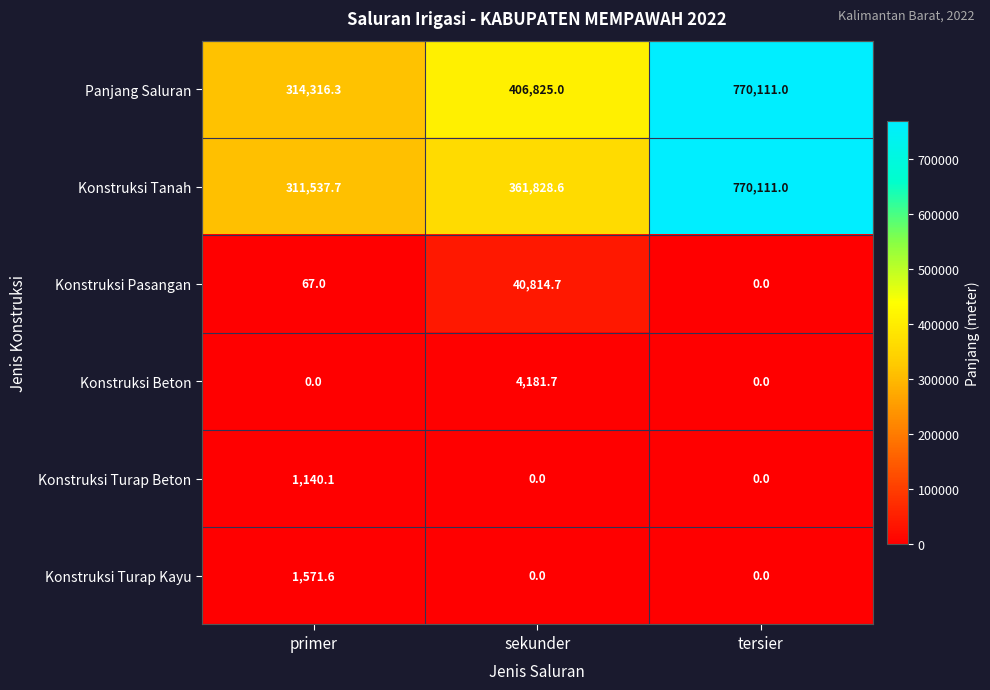

Reading left to right, list all the values displayed in this chart.

Panjang Saluran: primer=314316.3	sekunder=406825.0	tersier=770111.0
Konstruksi Tanah: primer=311537.7	sekunder=361828.6	tersier=770111.0
Konstruksi Pasangan: primer=67.0	sekunder=40814.7	tersier=0.0
Konstruksi Beton: primer=0.0	sekunder=4181.7	tersier=0.0
Konstruksi Turap Beton: primer=1140.1	sekunder=0.0	tersier=0.0
Konstruksi Turap Kayu: primer=1571.6	sekunder=0.0	tersier=0.0